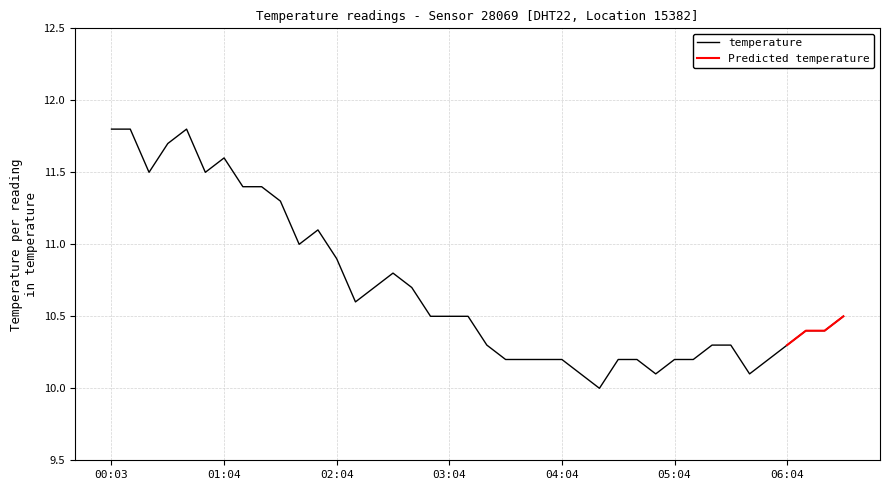

List the labels in order of value, largest first.

00:03, 00:13, 00:43, 00:33, 01:04, 00:23, 00:53, 01:14, 01:24, 01:34, 01:54, 01:44, 02:04, 02:34, 02:24, 02:44, 02:14, 02:54, 03:04, 03:14, 06:35, 06:14, 06:25, 03:24, 05:24, 05:34, 06:04, 03:34, 03:44, 03:54, 04:04, 04:34, 04:44, 05:04, 05:14, 05:54, 04:14, 04:54, 05:44, 04:24